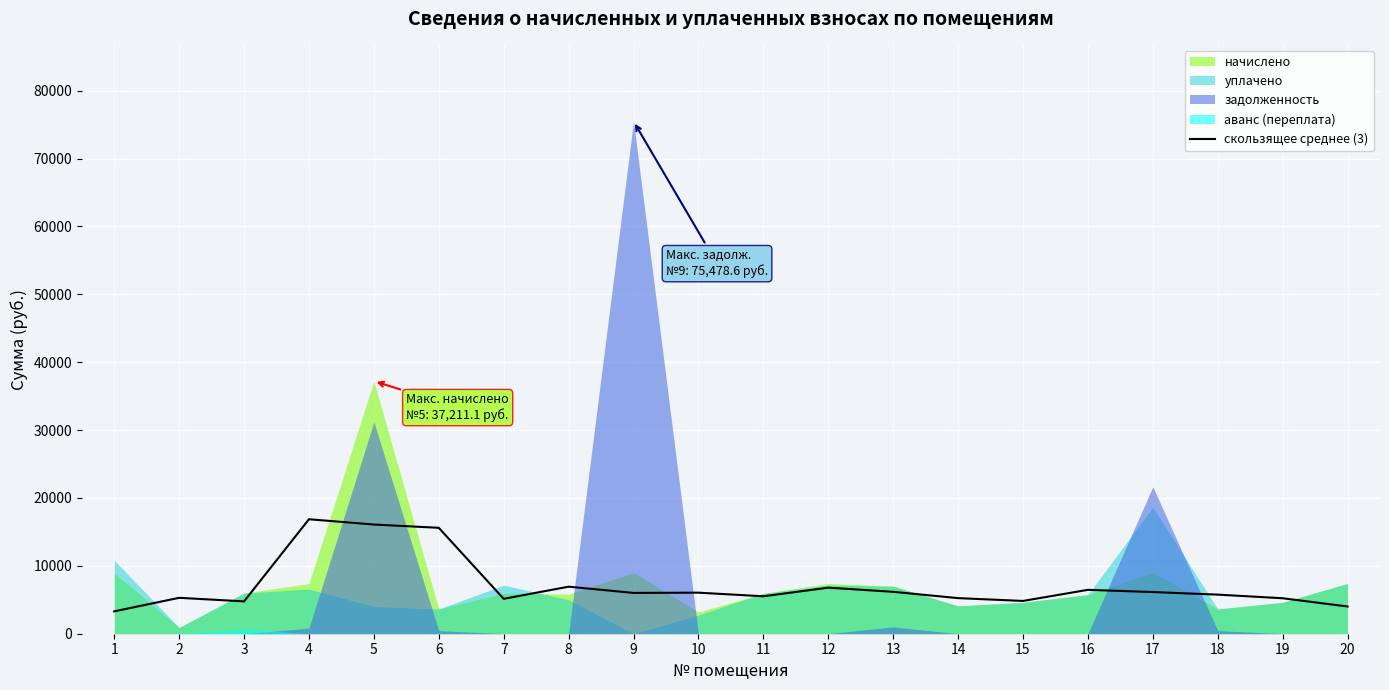

The value of скользящее среднее (3) at 20 is 4010.2. True or false?

True